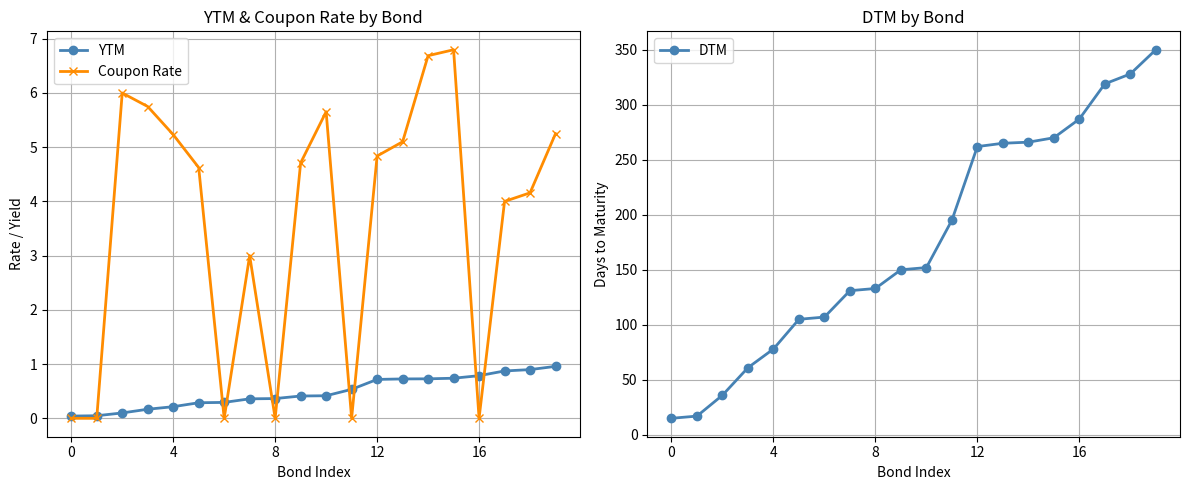

What is the highest value of the YTM series?

1.0